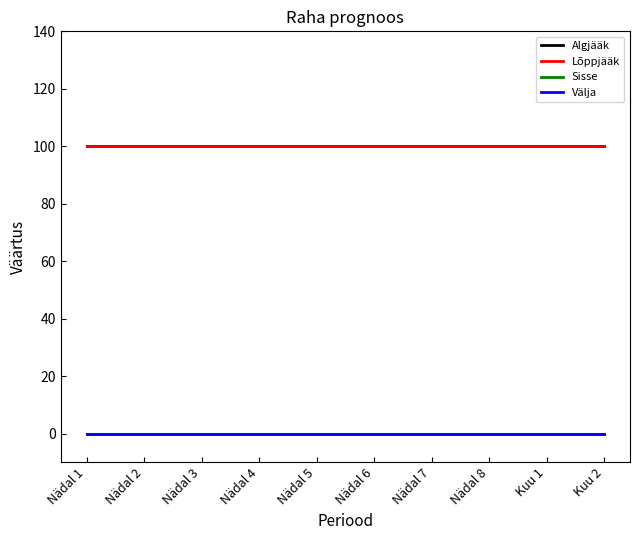

Does the chart display data point markers on the line(s)?

No